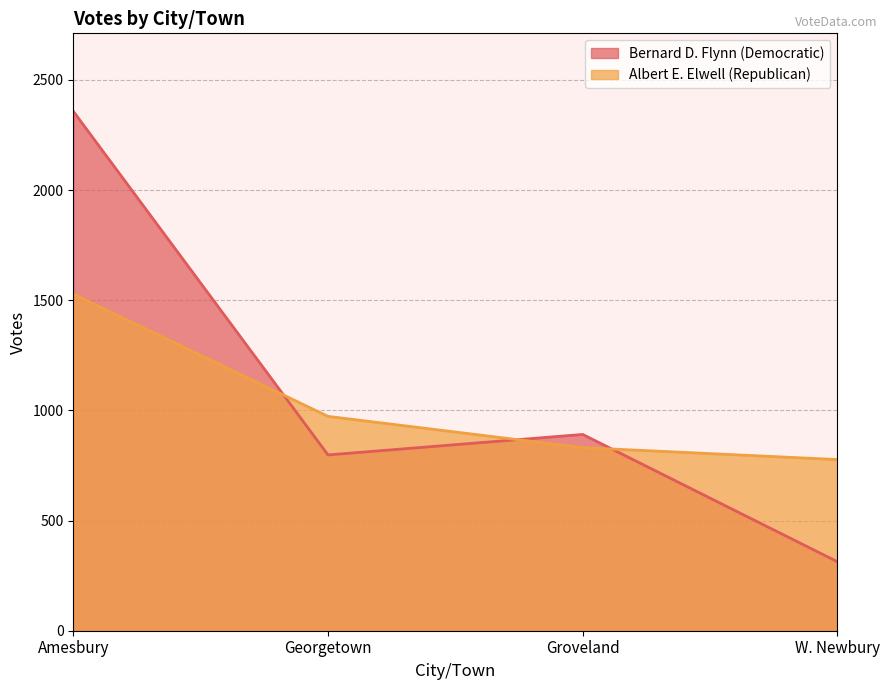

Which has a higher value, Amesbury or W. Newbury?

Amesbury